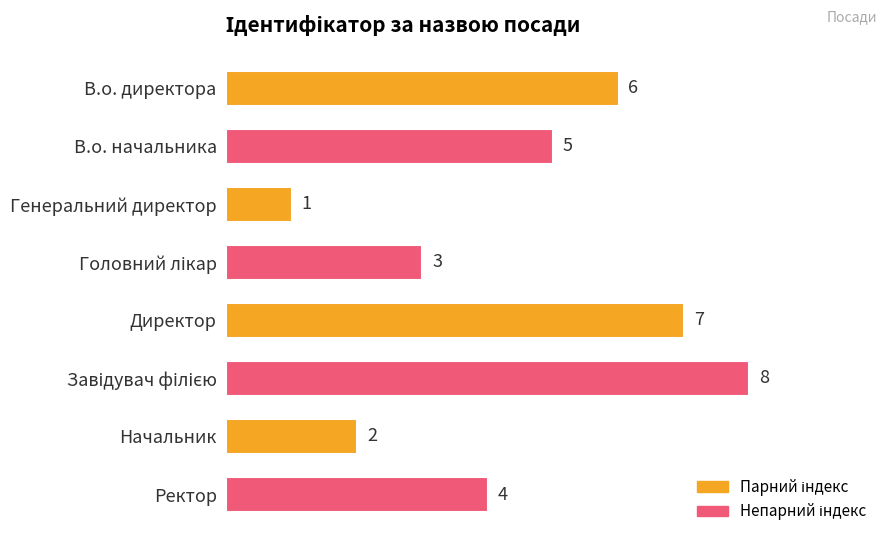

The value at Директор is 10. True or false?

False